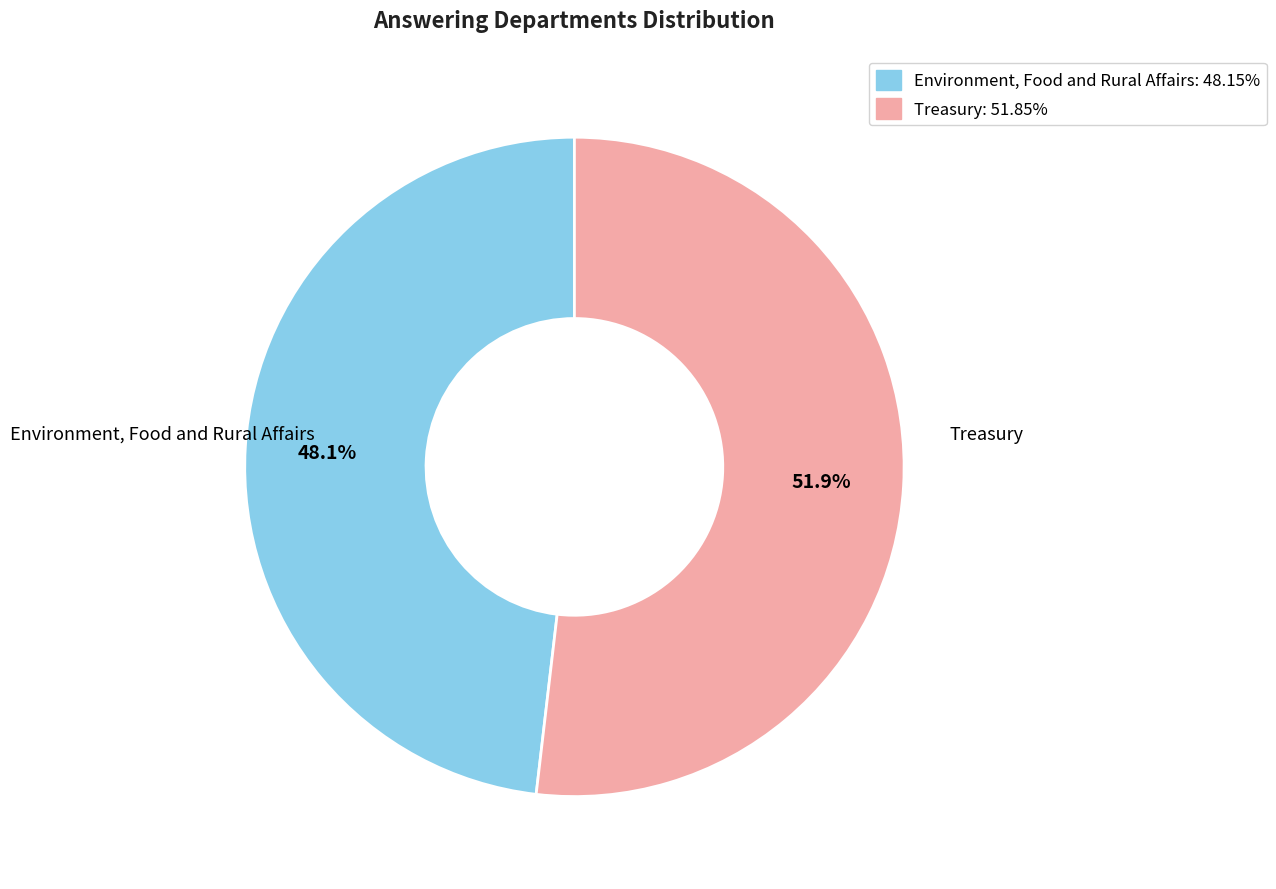

Is there a majority slice in this chart?

Yes